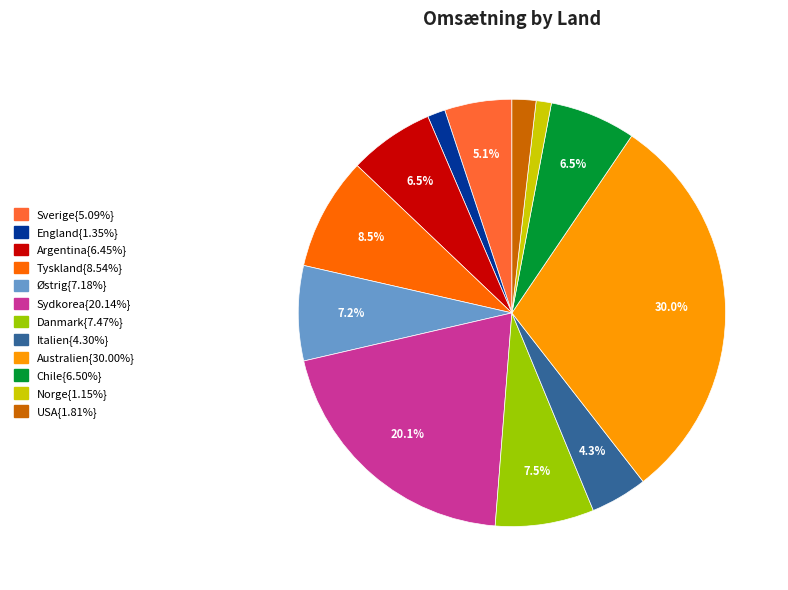

Is there any slice that represents more than half of the pie?

No